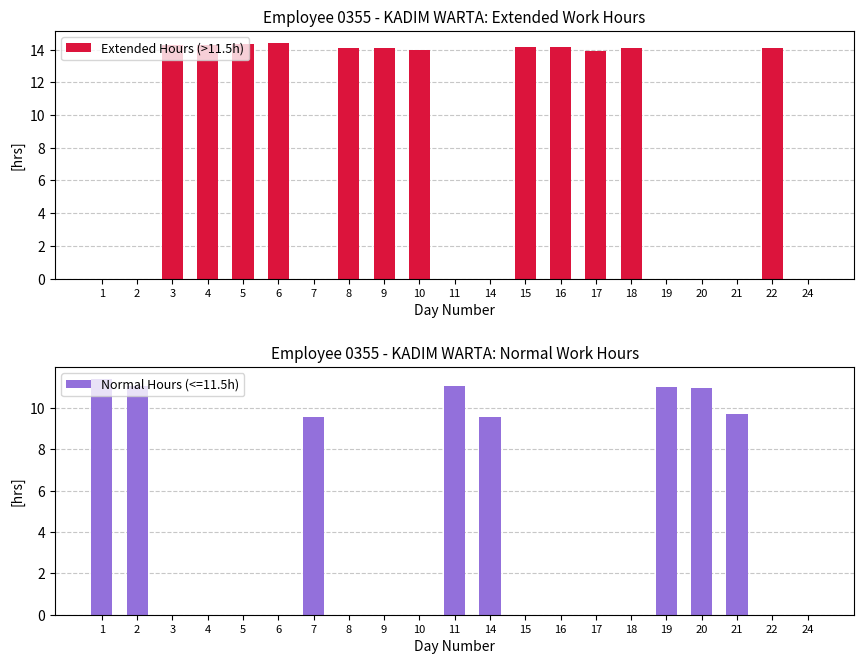

What is the sum of the Extended Hours (>11.5h) values at 8 and 19?

14.1